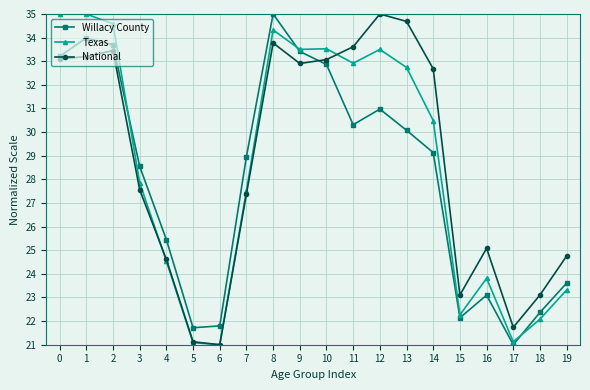

Rank the series at 14 from lowest to highest value.

Willacy County, Texas, National